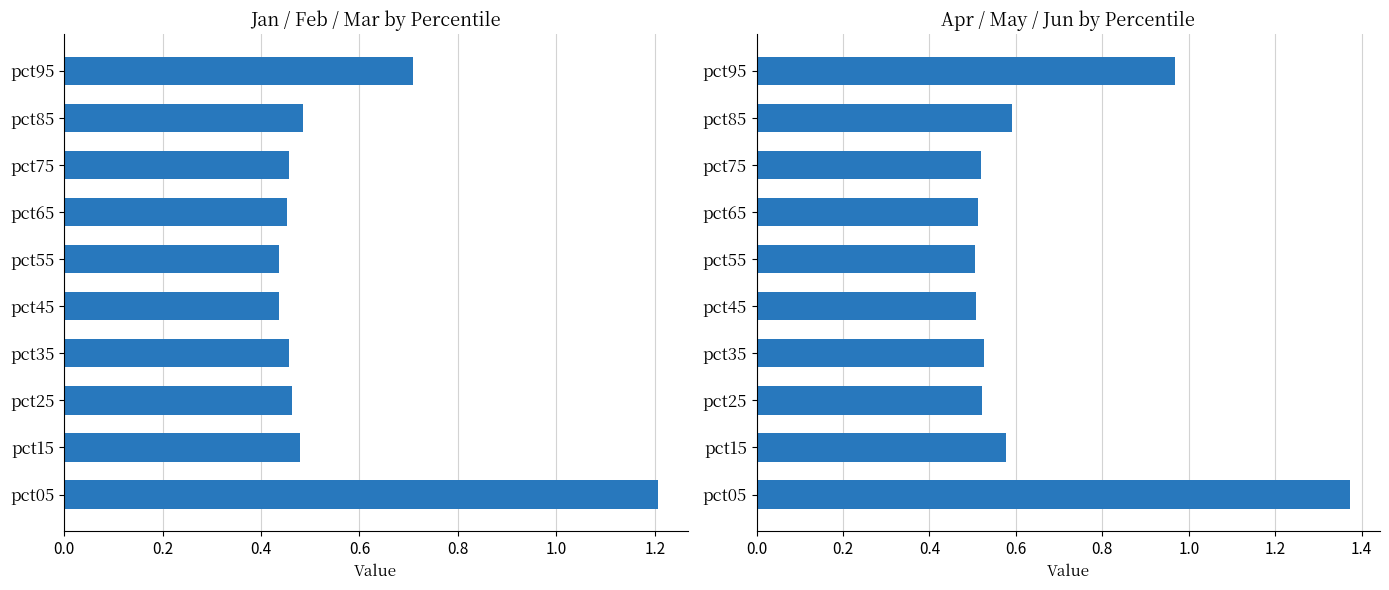

What is the minimum value for Jan–Mar avg?

0.4